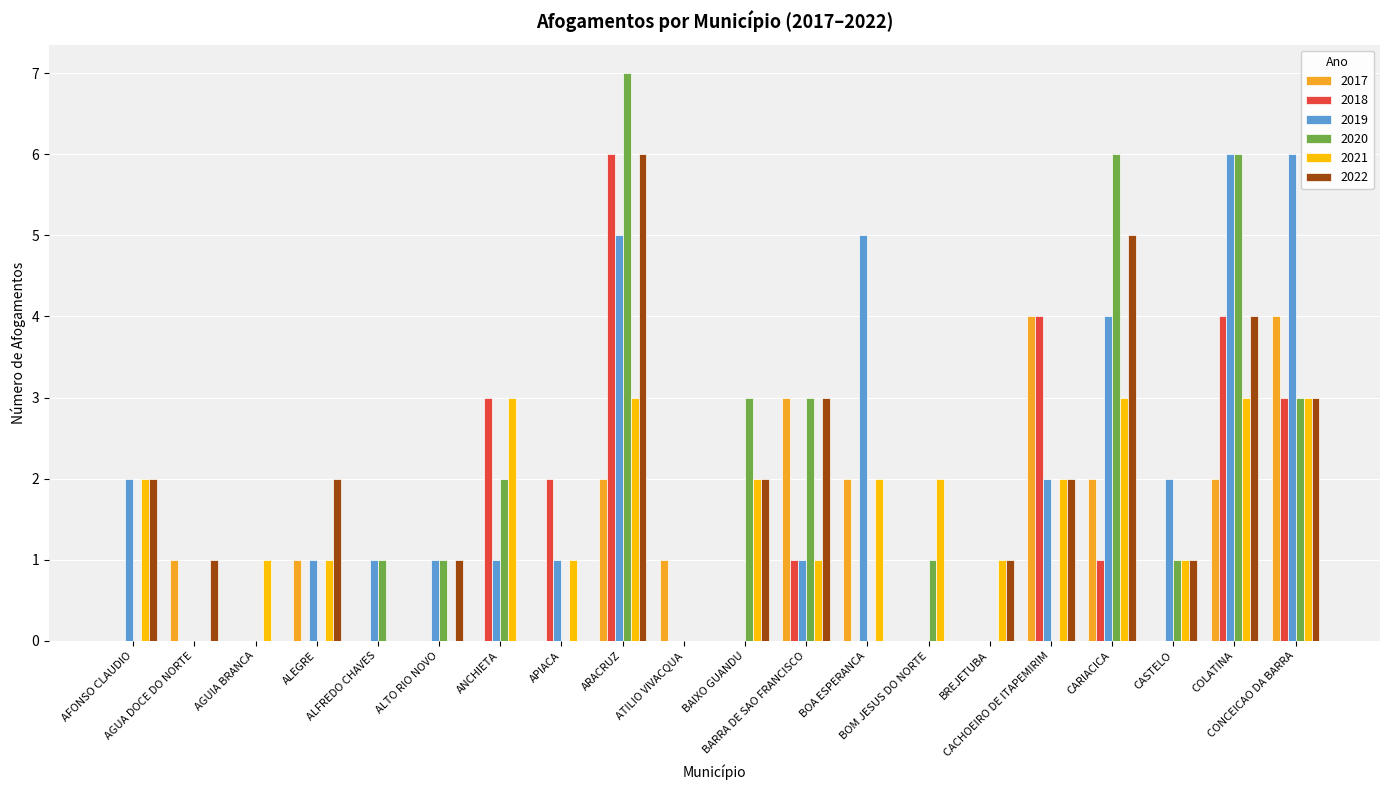

What is the greatest value displayed?

7